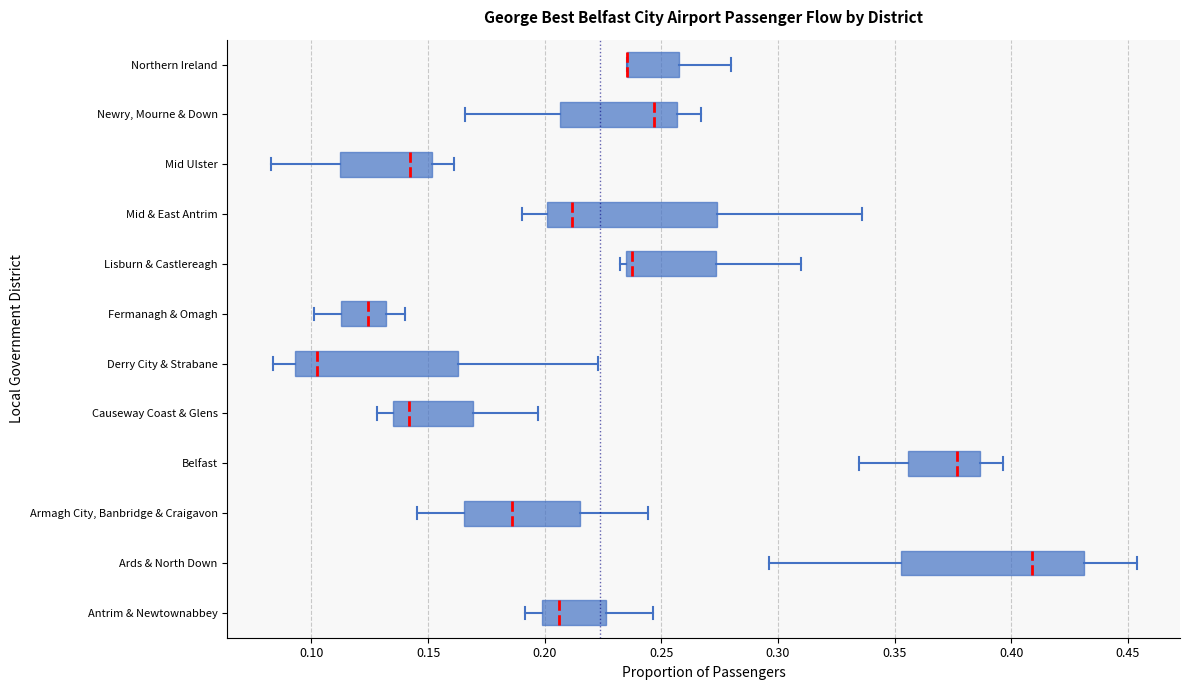

Reading bottom to top, transcribe this box plot: for each box, give where its median line is, the range the box spans, and where its two whiskers end, as read against the x-axis. The values are not printed on the chart, so give them approximately, as read against the axis.

Antrim & Newtownabbey: median 0.205, box 0.200 to 0.225, whiskers 0.190 to 0.245
Ards & North Down: median 0.410, box 0.355 to 0.430, whiskers 0.295 to 0.455
Armagh City, Banbridge & Craigavon: median 0.185, box 0.165 to 0.215, whiskers 0.145 to 0.245
Belfast: median 0.375, box 0.355 to 0.385, whiskers 0.335 to 0.395
Causeway Coast & Glens: median 0.140, box 0.135 to 0.170, whiskers 0.130 to 0.195
Derry City & Strabane: median 0.100, box 0.095 to 0.165, whiskers 0.085 to 0.225
Fermanagh & Omagh: median 0.125, box 0.115 to 0.130, whiskers 0.100 to 0.140
Lisburn & Castlereagh: median 0.235 (just right of the box's left edge), box 0.235 to 0.275, whiskers 0.230 to 0.310
Mid & East Antrim: median 0.210, box 0.200 to 0.275, whiskers 0.190 to 0.335
Mid Ulster: median 0.140, box 0.110 to 0.150, whiskers 0.080 to 0.160
Newry, Mourne & Down: median 0.245, box 0.205 to 0.255, whiskers 0.165 to 0.265
Northern Ireland: median 0.235 (drawn on the box's left edge), box 0.235 to 0.260, whiskers 0.235 to 0.280